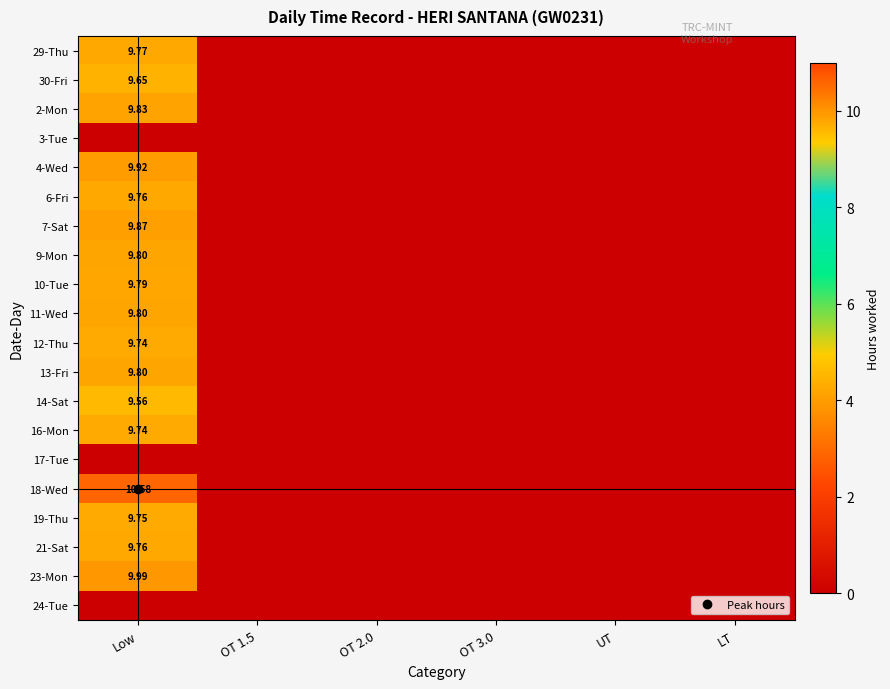

List the labels in order of 29-Thu value, largest first.

Low, OT 1.5, OT 2.0, OT 3.0, UT, LT